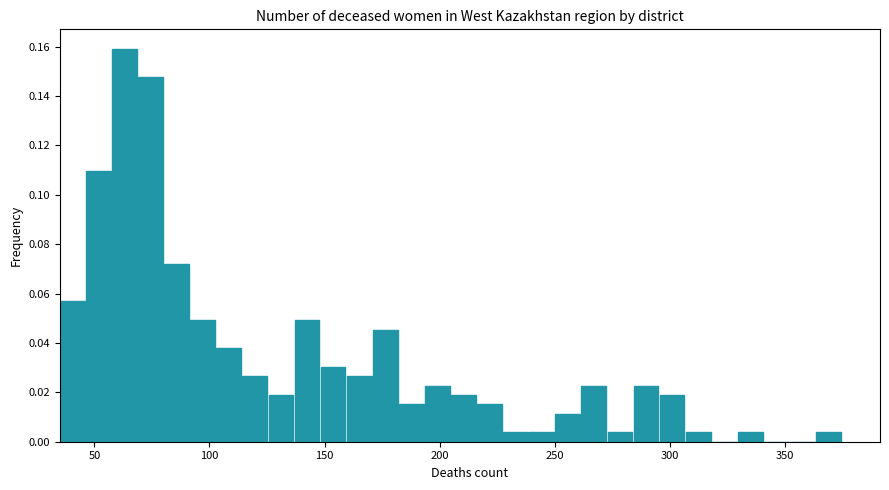

Read against the x-axis, roughly where is the centre of the tallest bar?

65